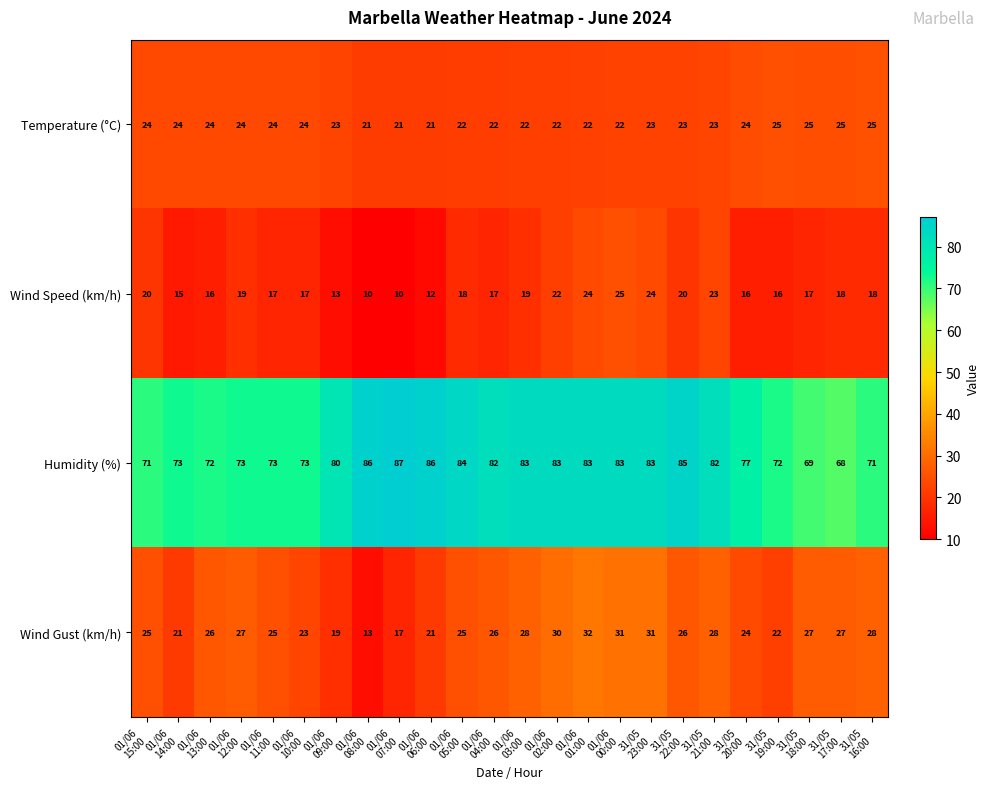

What is the average value of the Wind Gust (km/h) series?

25